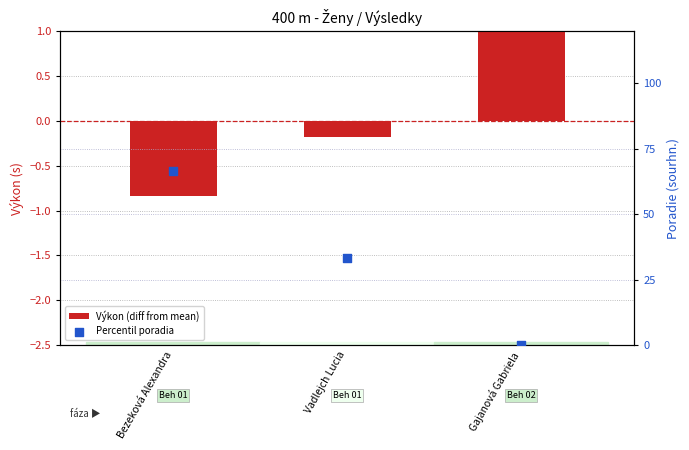

What are all the series names shown in the legend?

Výkon (diff from mean), Percentil poradia